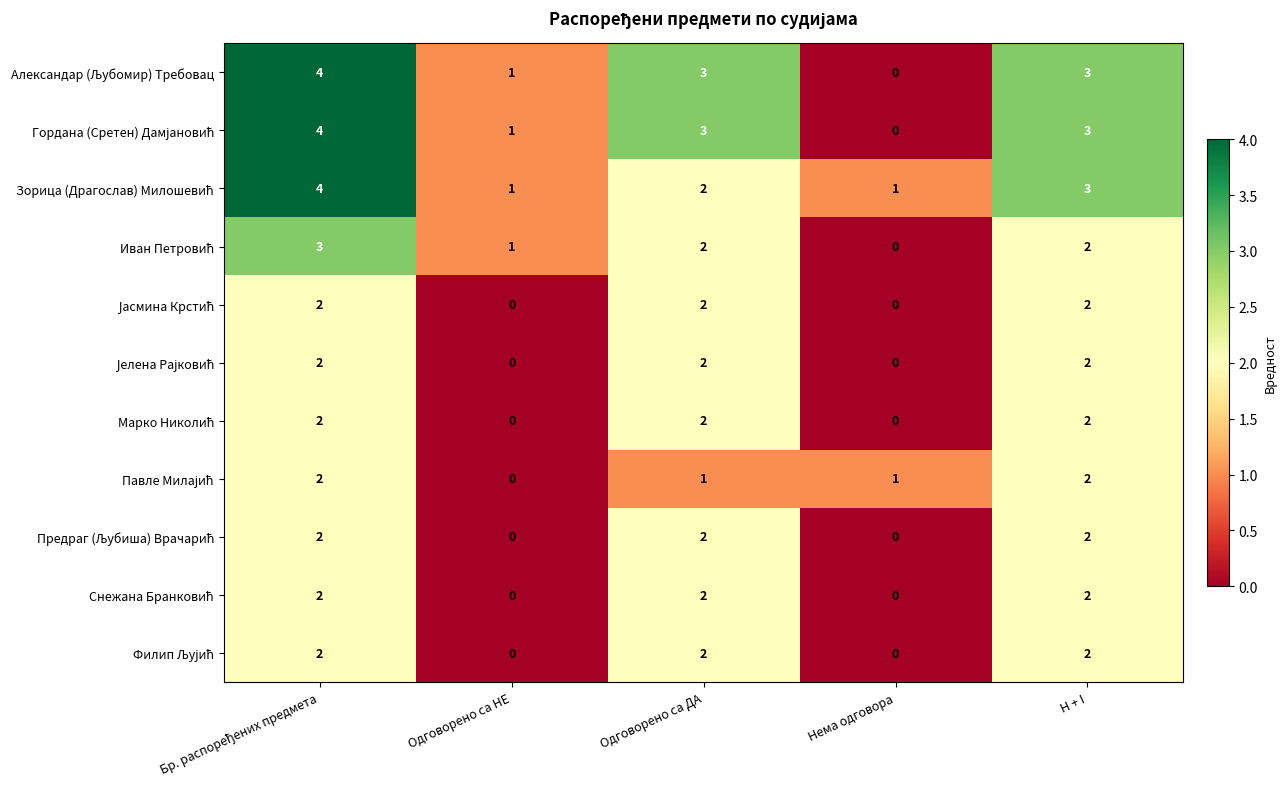

What is the total value across all series at Одговорено са НЕ?

4